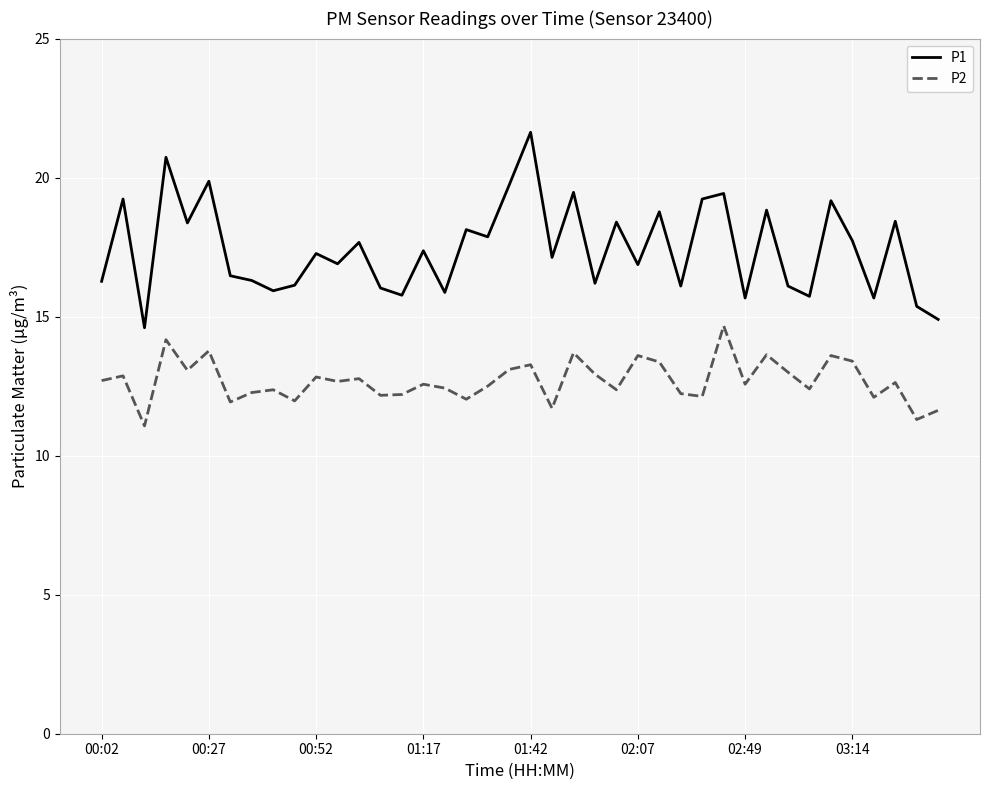

True or false: P2 and P1 cross at least once.

False